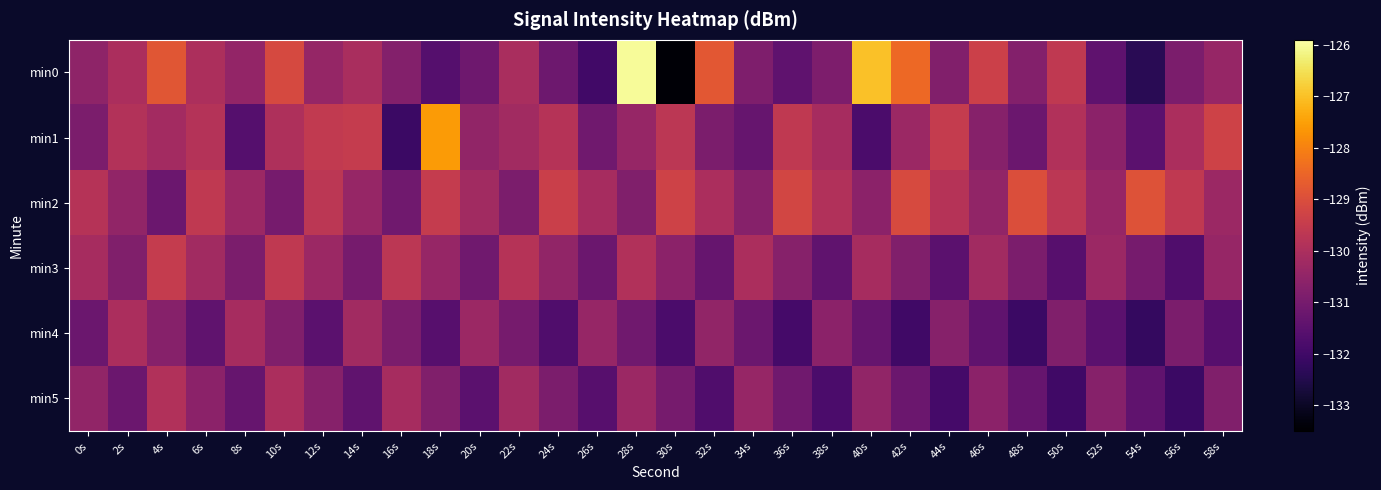

At which category does the chart reach its minimum across all series?

30s